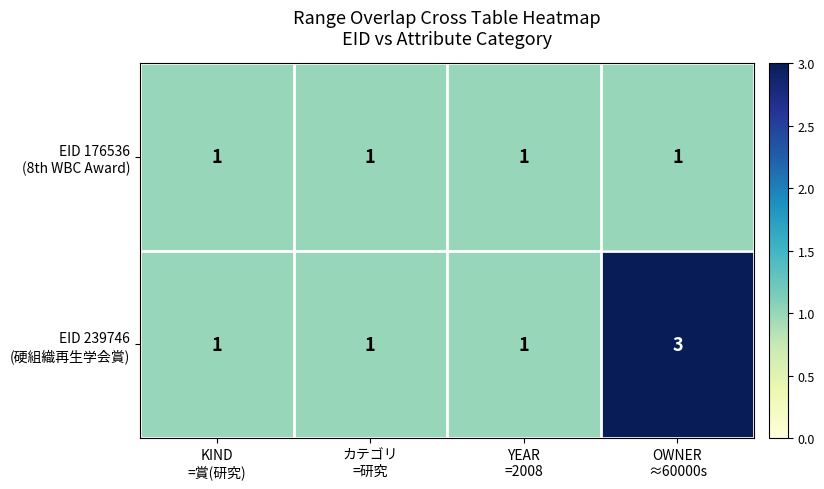

What is the greatest value displayed?

3